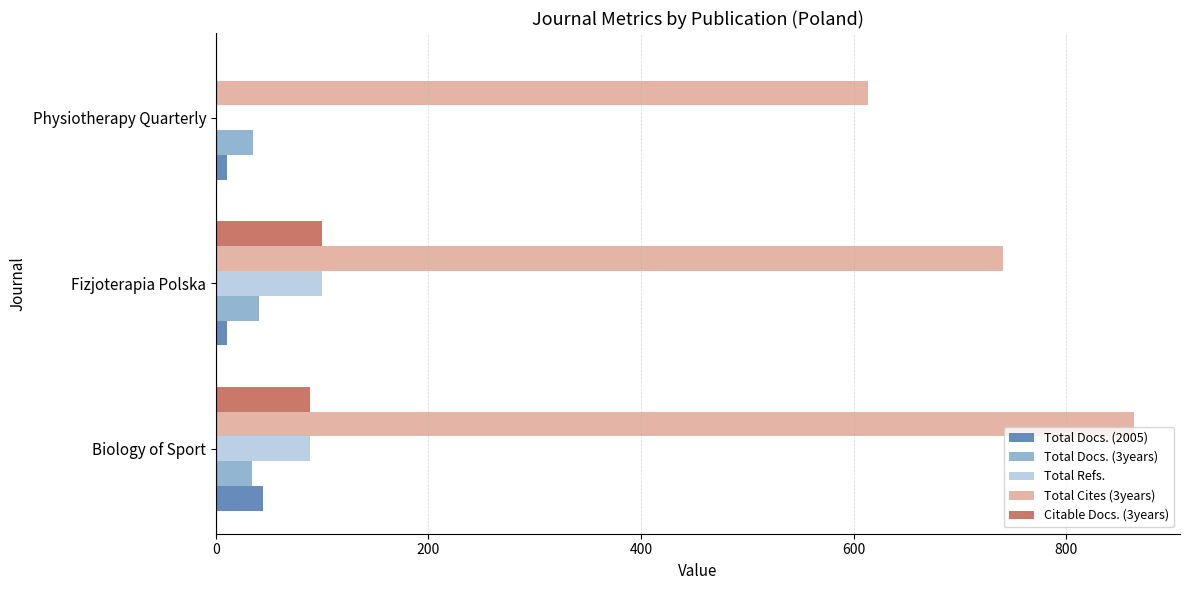

What is the maximum value for Total Docs. (2005)?

44